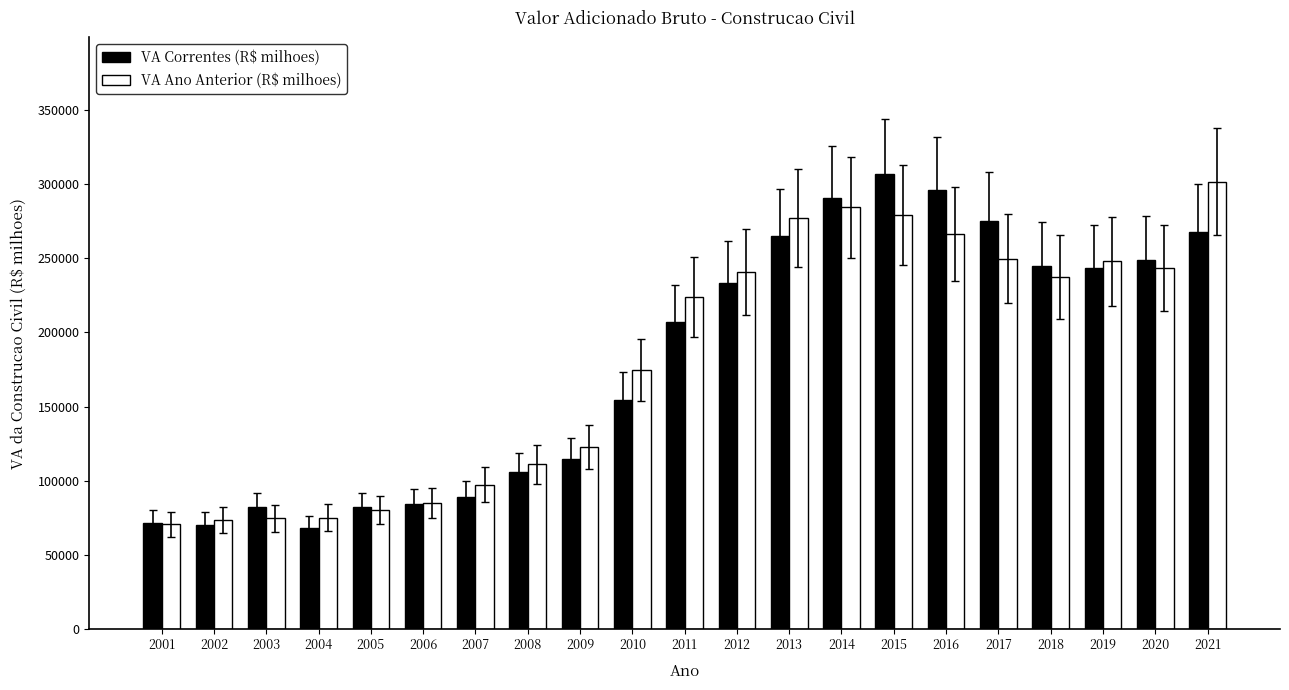

What is the sum of the VA Ano Anterior (R$ milhoes) values at 2005 and 2010?

255215.5